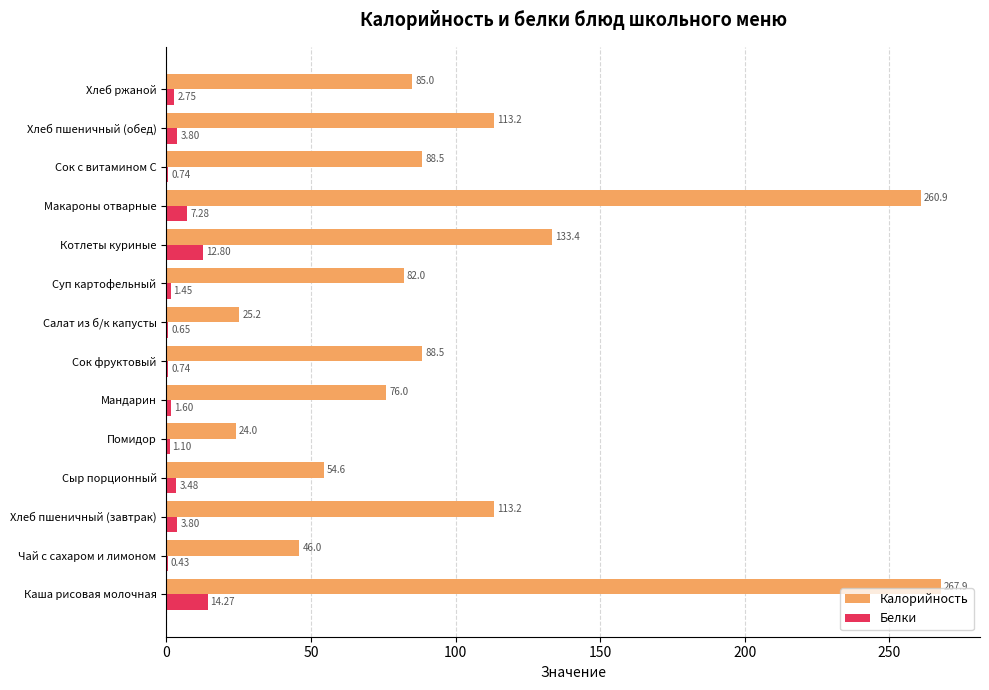

What is the sum of the Калорийность values at Мандарин and Хлеб пшеничный (обед)?

189.2